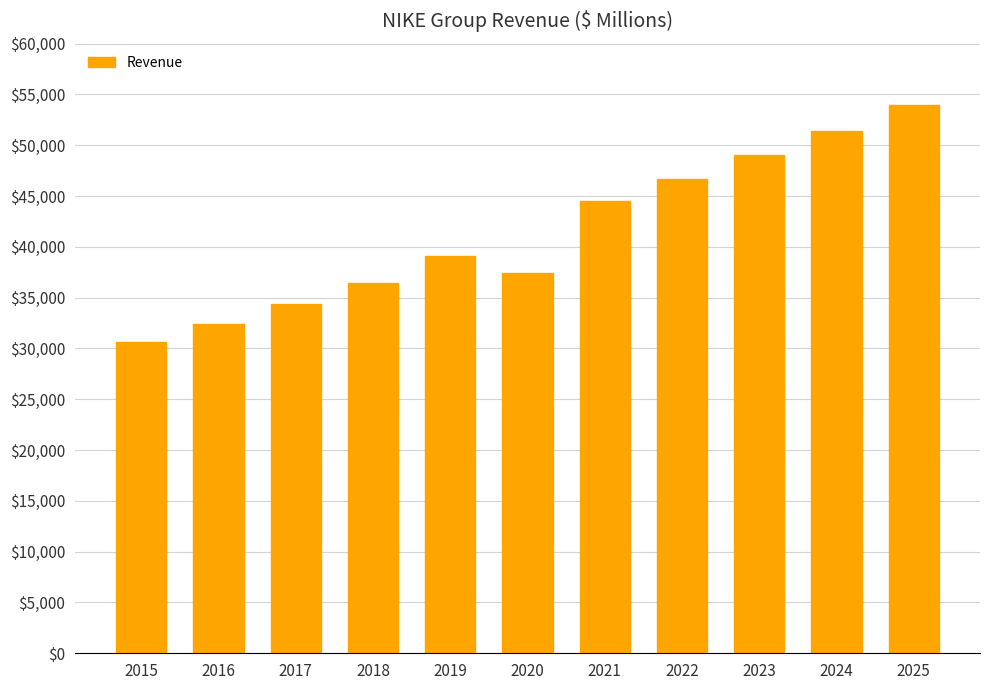

True or false: the data shows 34350.0 at 2017.

True